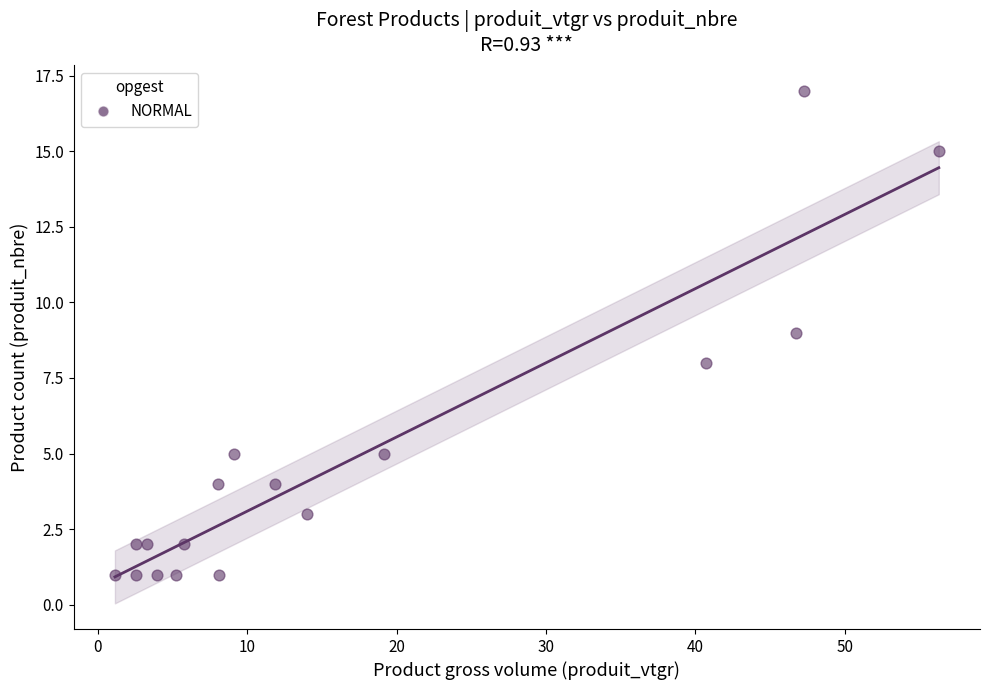

What is the range of Y values (max minus min)?

16